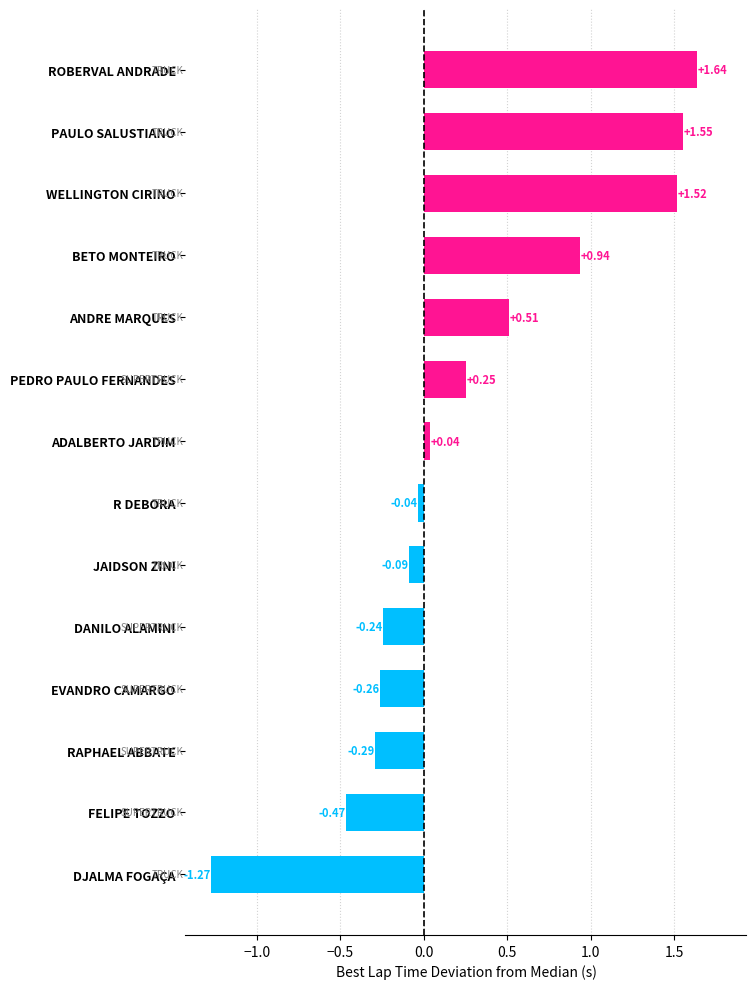

What is the difference between the maximum and second lowest values?

2.1